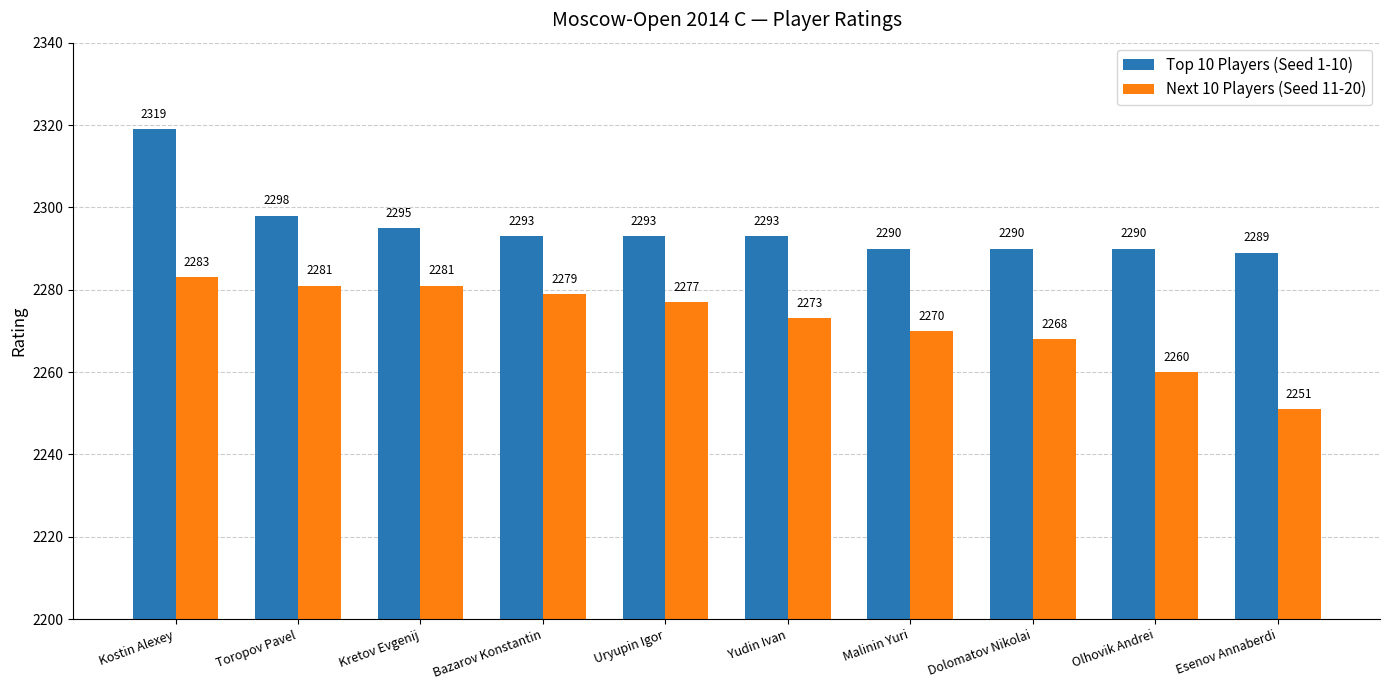

The value of Top 10 Players (Seed 1-10) at Esenov Annaberdi is 2289. True or false?

True